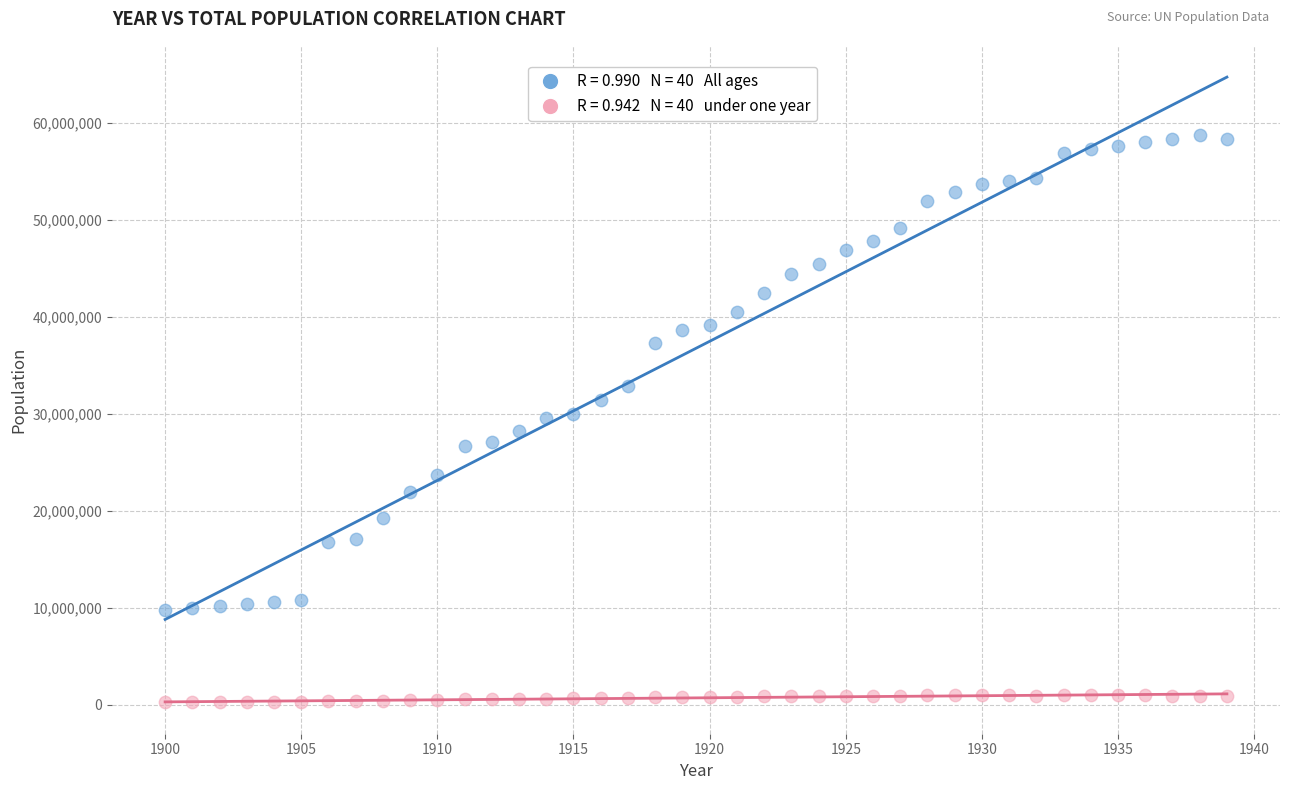

Across all data points, what is the range of Y values (max minus min)?

58517228